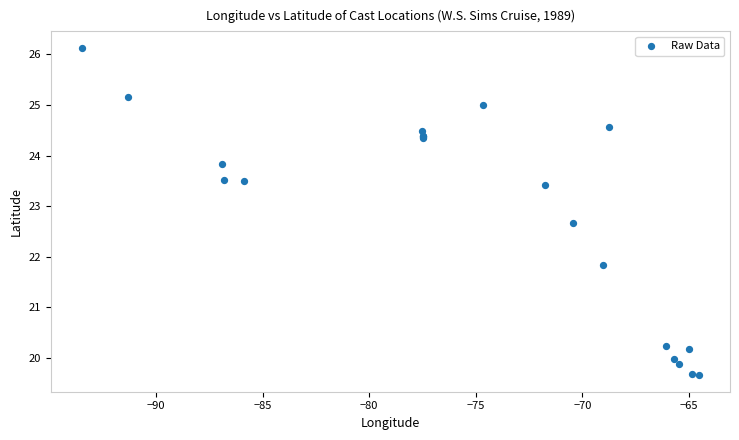

What Y value in the scatter plot is closest to 22?

21.8